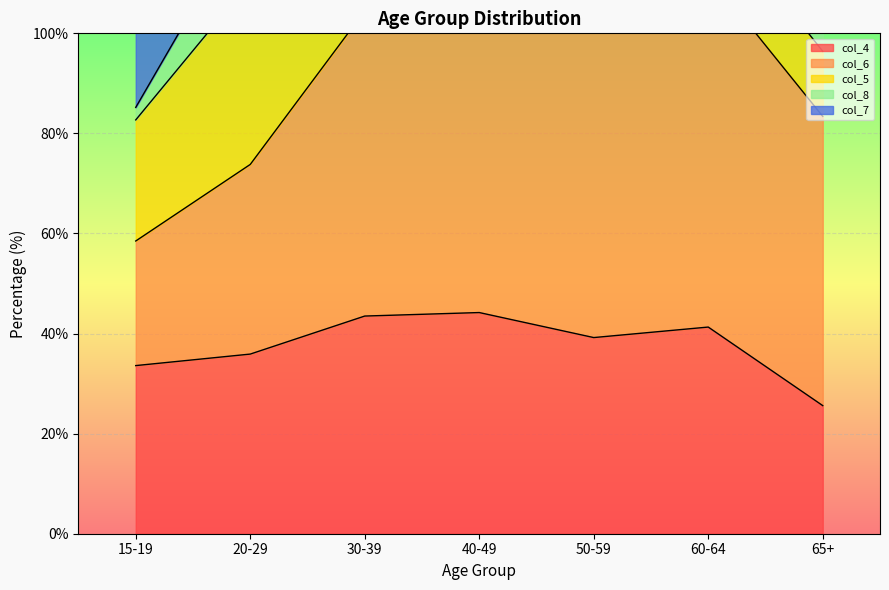

True or false: col_8 has more than 1 interior local peaks.

False